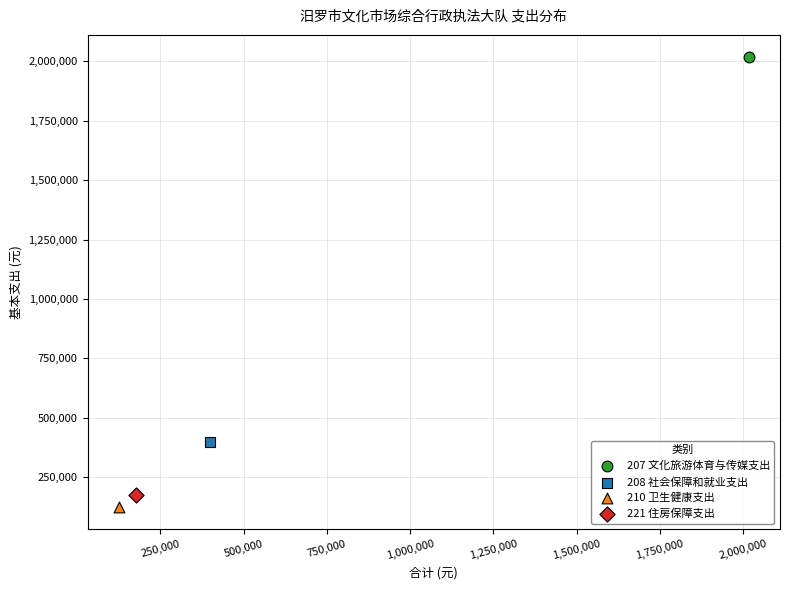

What are all the series names shown in the legend?

207 文化旅游体育与传媒支出, 208 社会保障和就业支出, 210 卫生健康支出, 221 住房保障支出